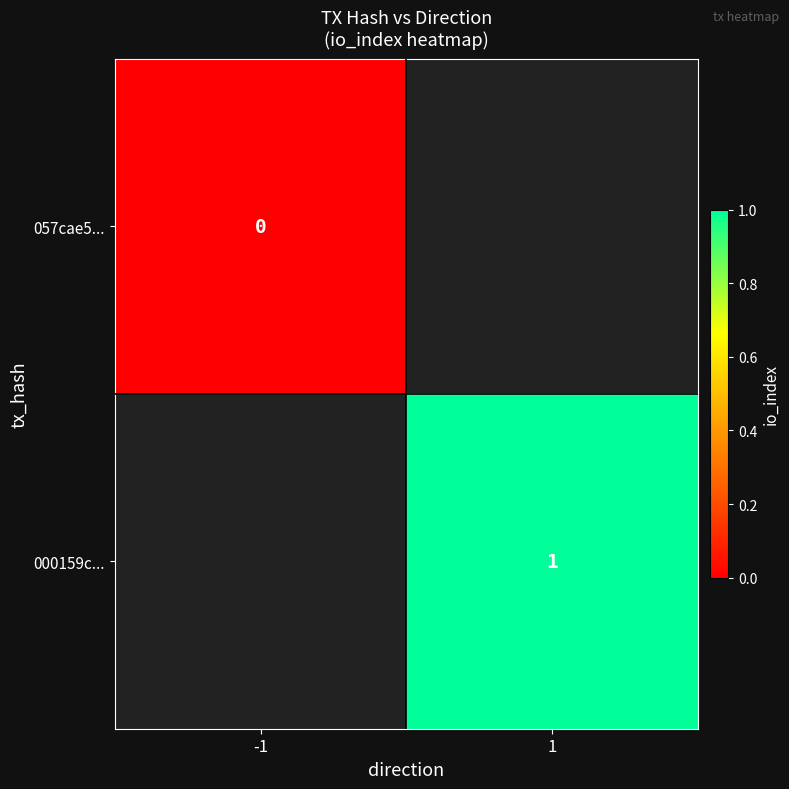

The value of 000159c... at 1 is 1. True or false?

True